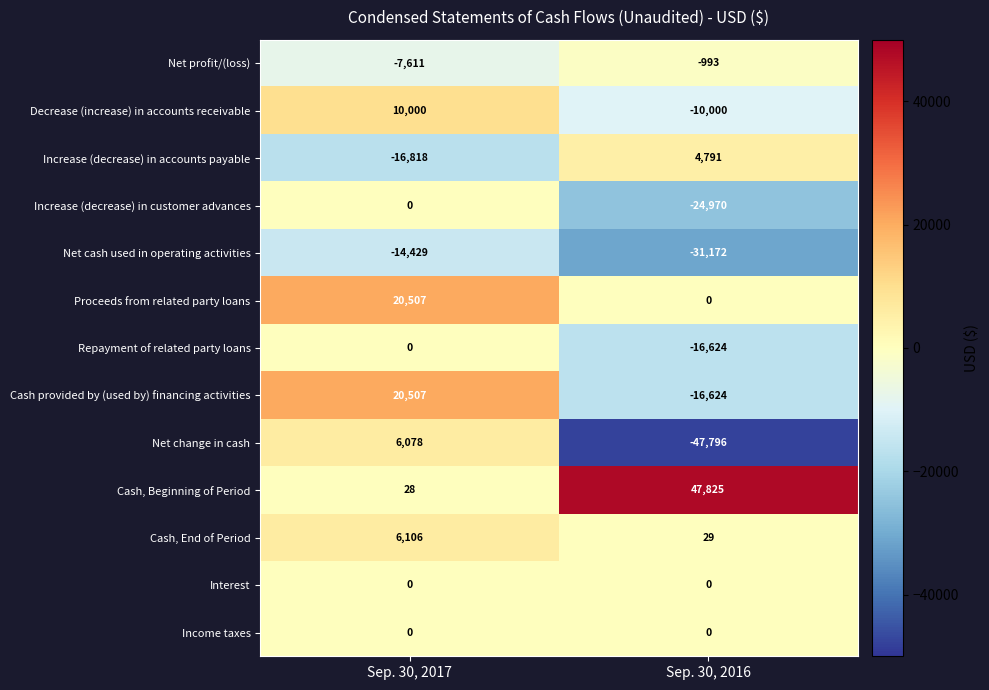

Rank the categories by Cash, End of Period value from highest to lowest.

Sep. 30, 2017, Sep. 30, 2016